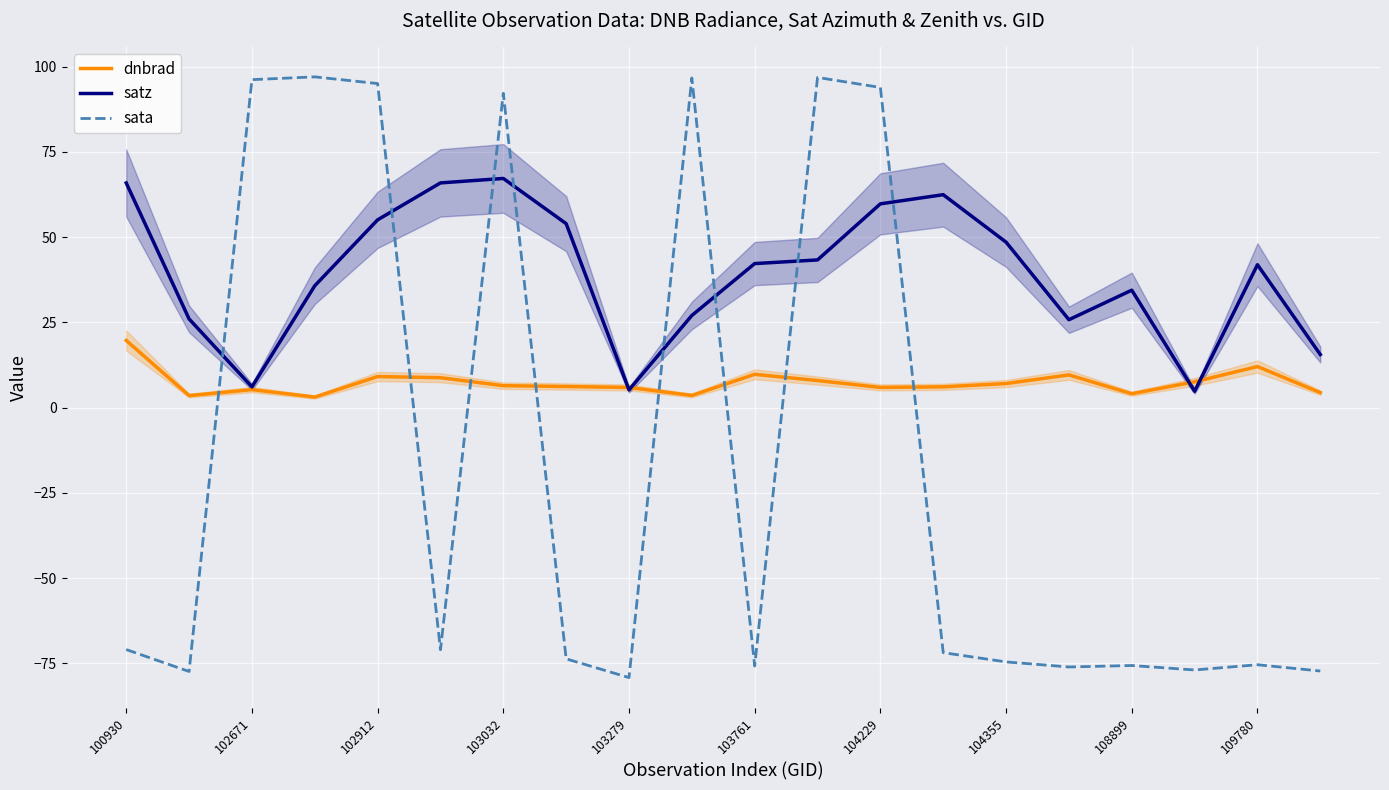

What are all the series names shown in the legend?

dnbrad, satz, sata